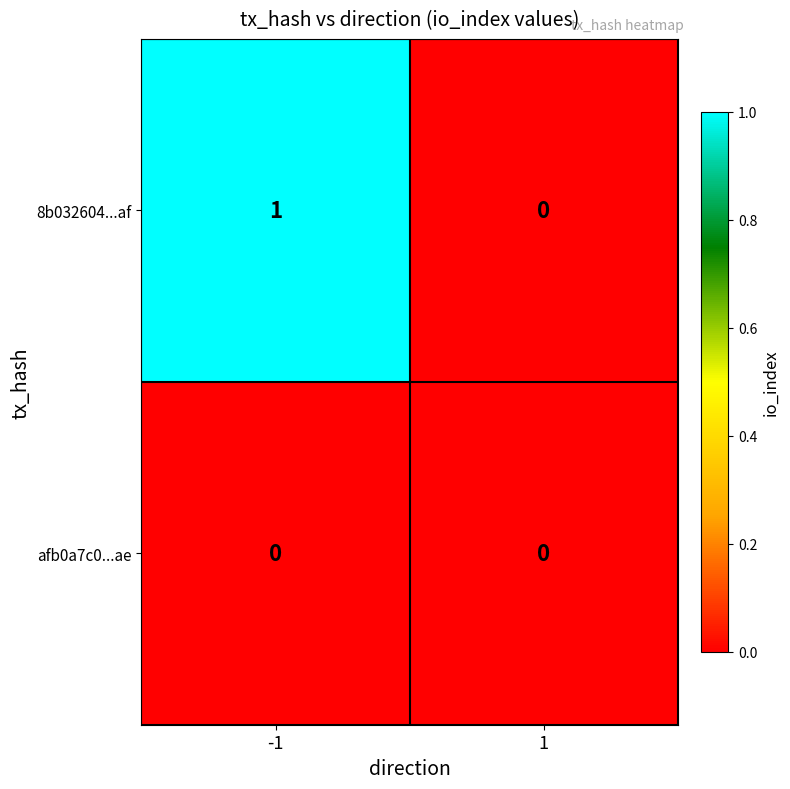

Reading left to right, extract all data points from this chart.

8b032604...af: 1	0
afb0a7c0...ae: 0	0